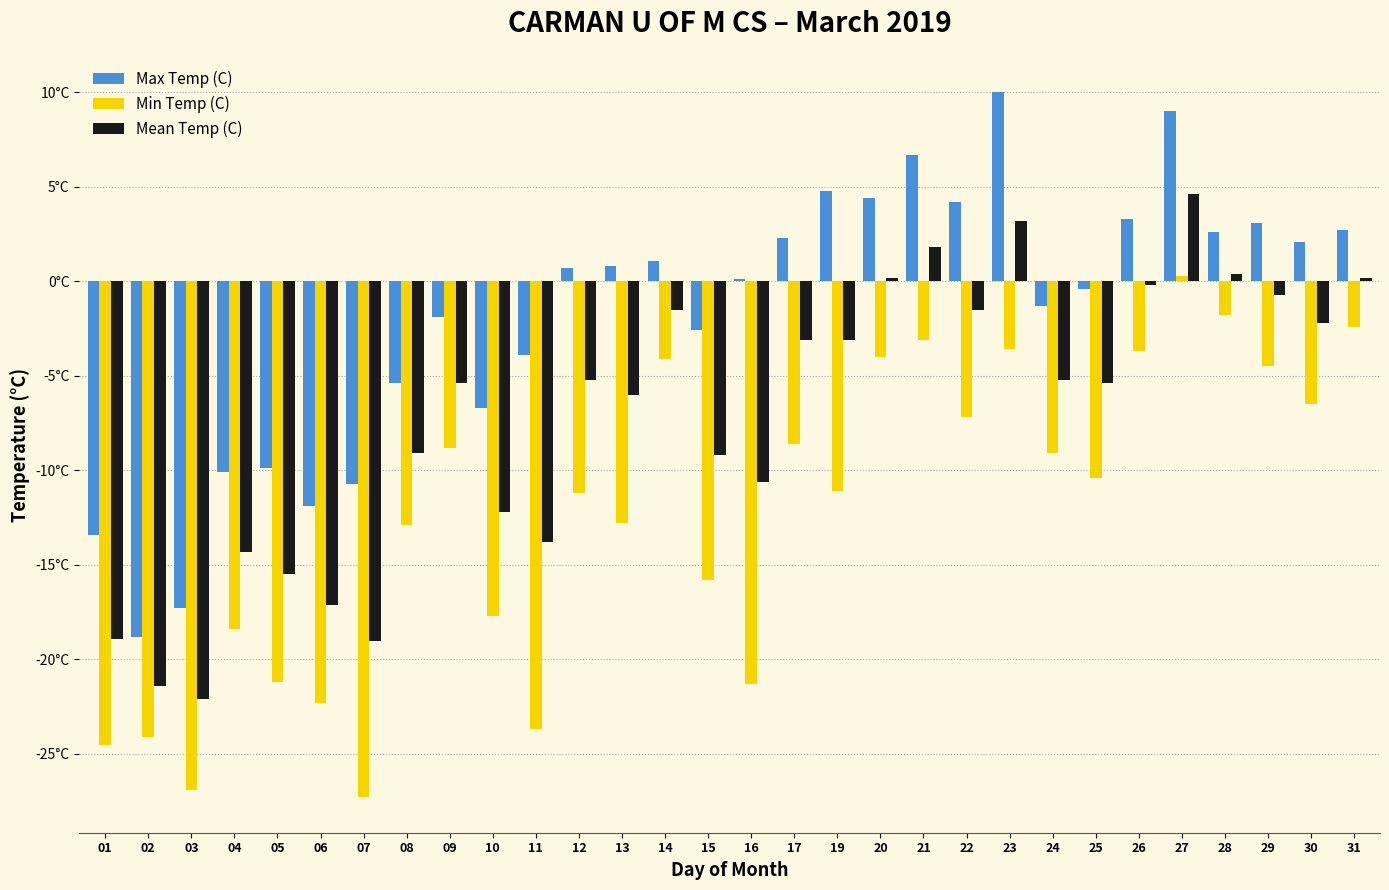

Does the chart contain stacked bars?

No